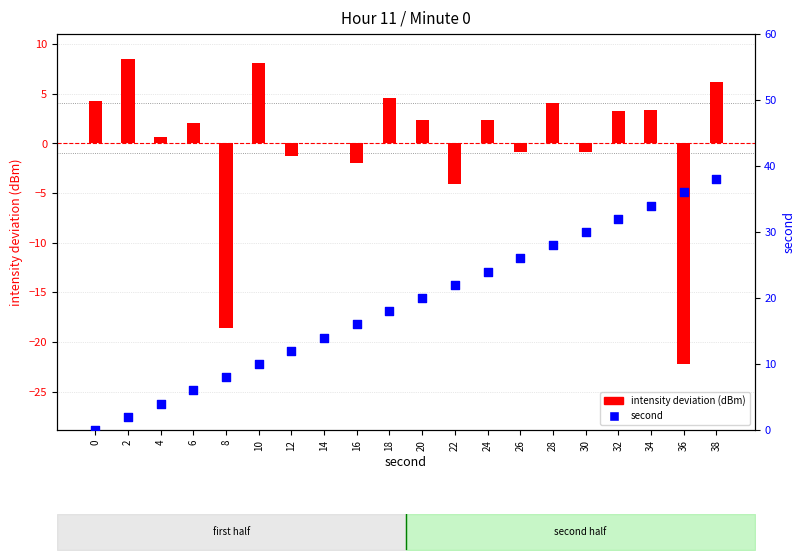

Is the value of second at 30 greater than the value of intensity deviation (dBm) at 6?

Yes